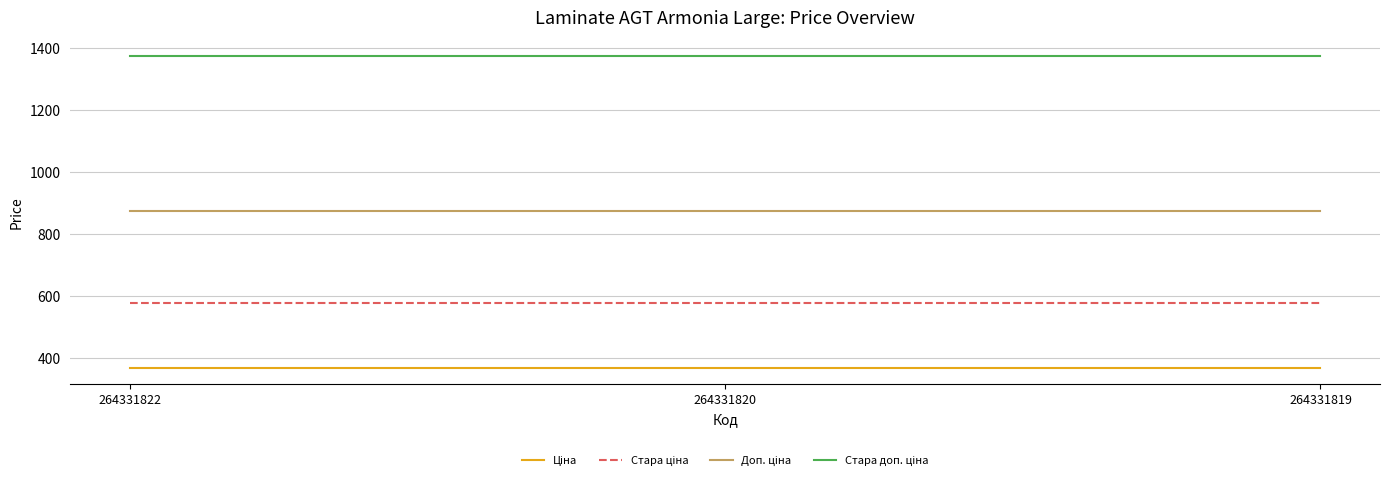

What is the difference between the highest and lowest values at 264331820?

1007.7